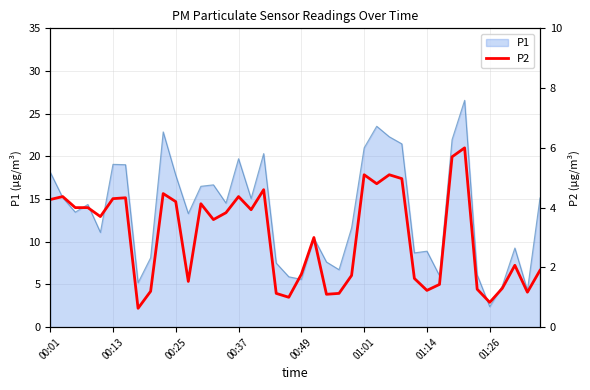

Is it true that P1 equals 17.8 at 00:25?

True